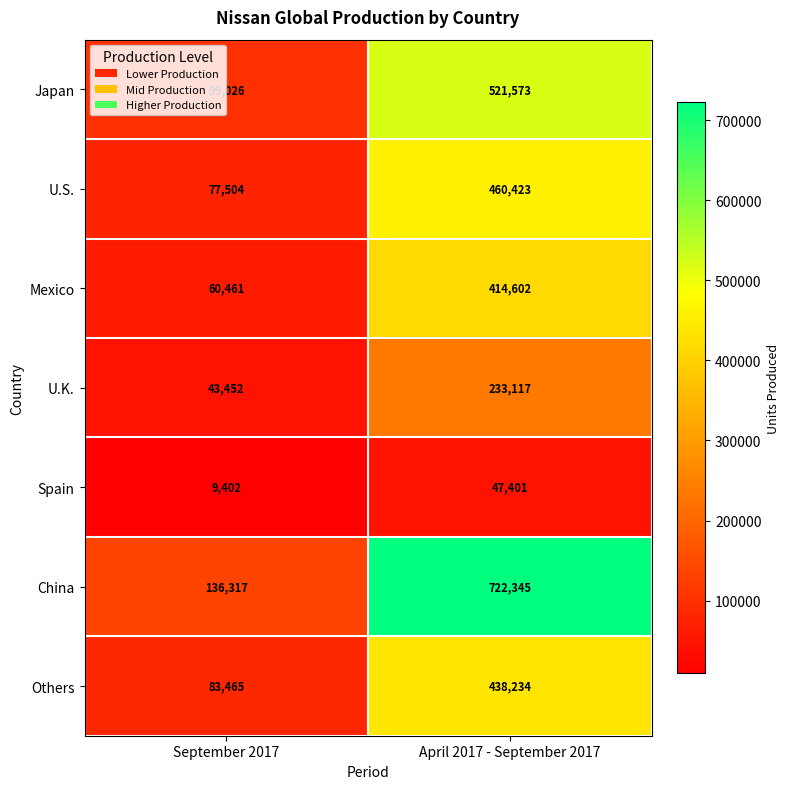

Rank the series by their maximum value, from highest to lowest.

China, Japan, U.S., Others, Mexico, U.K., Spain